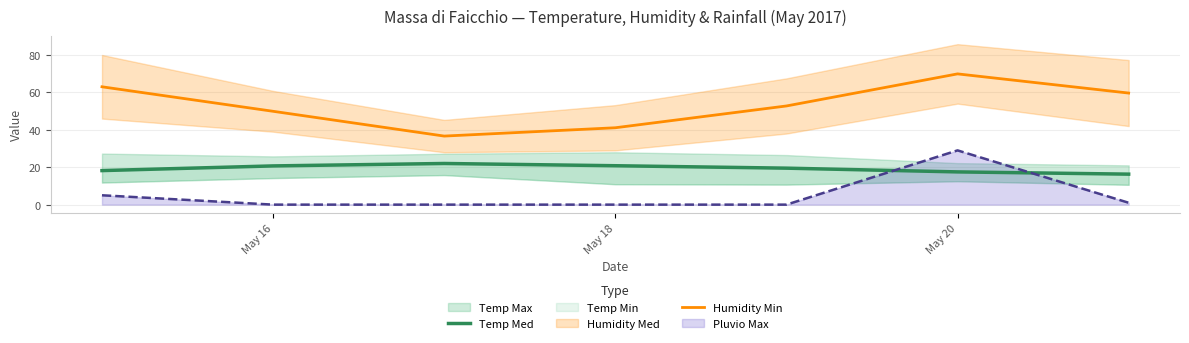

True or false: Pluvio Max has a value of 0.0 at May 16.

True